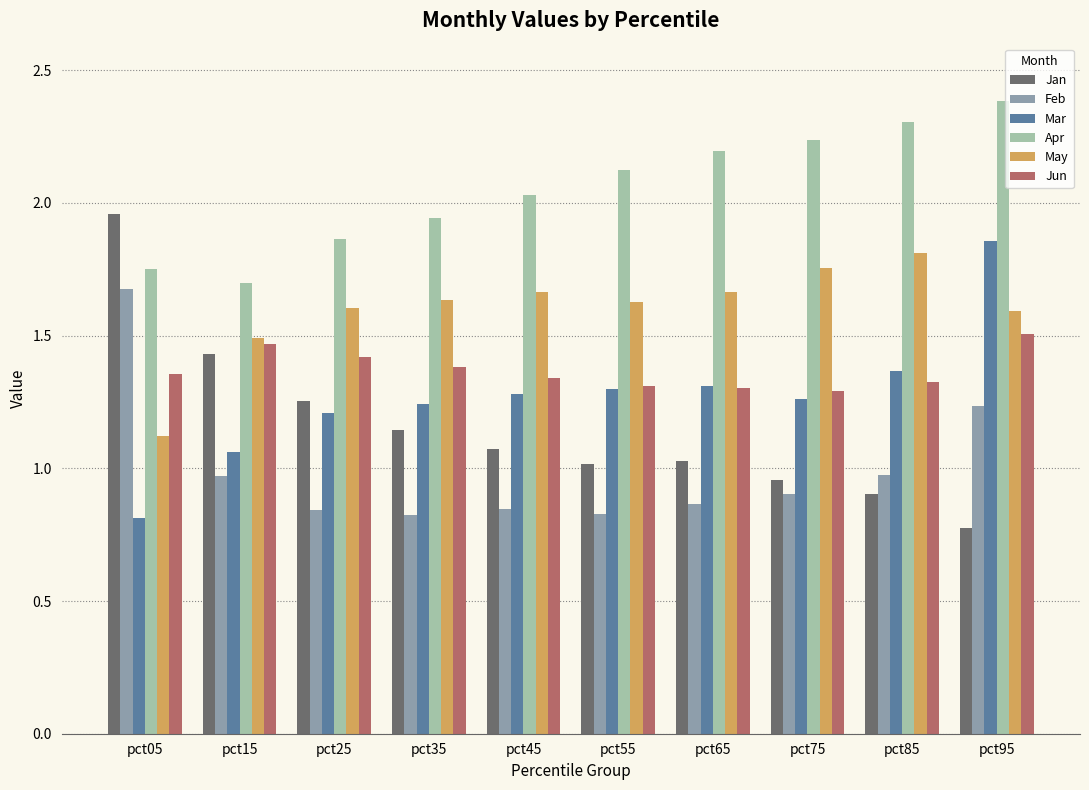

What is the difference between the maximum and minimum values in the May series?

0.7